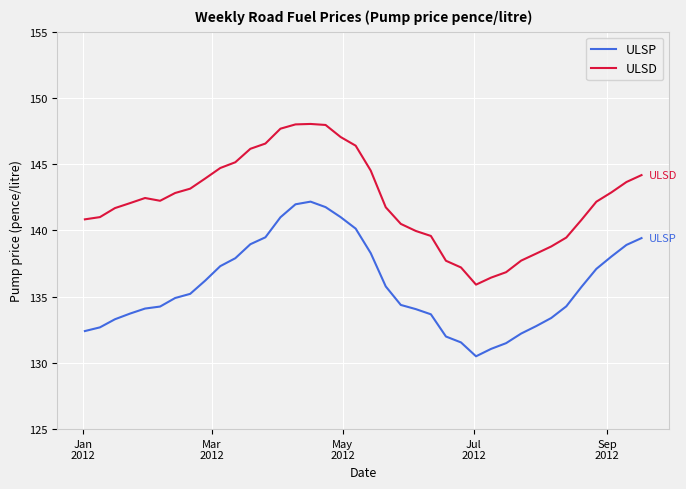

True or false: ULSD and ULSP cross at least once.

False